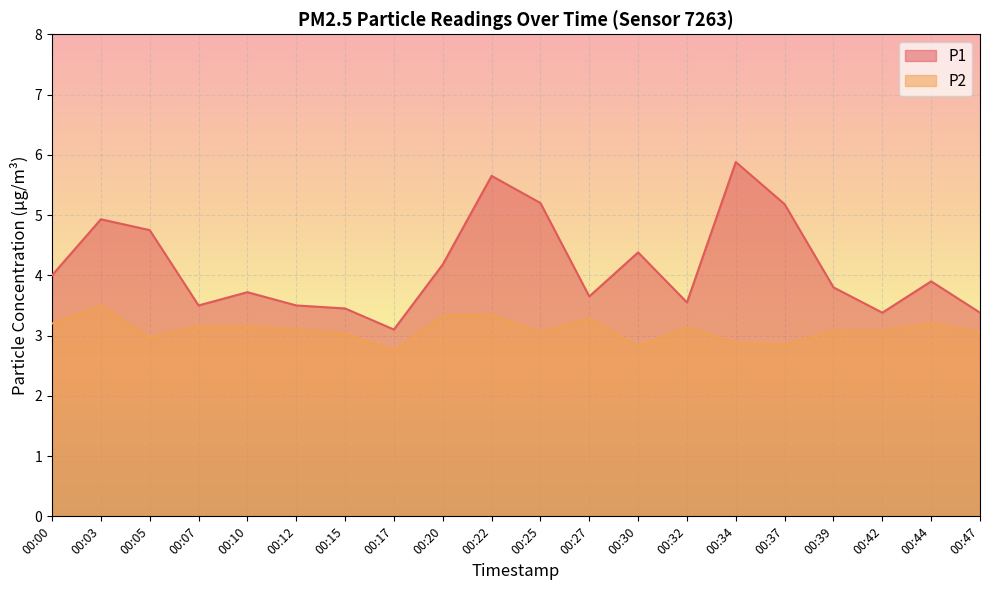

At which category does P2 reach its first local peak?

00:03